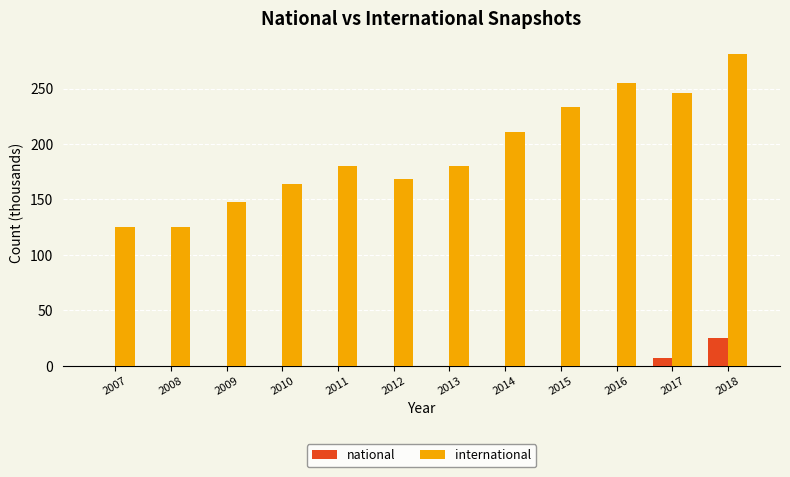

What is the difference between the international values at 2015 and 2007?

108.2